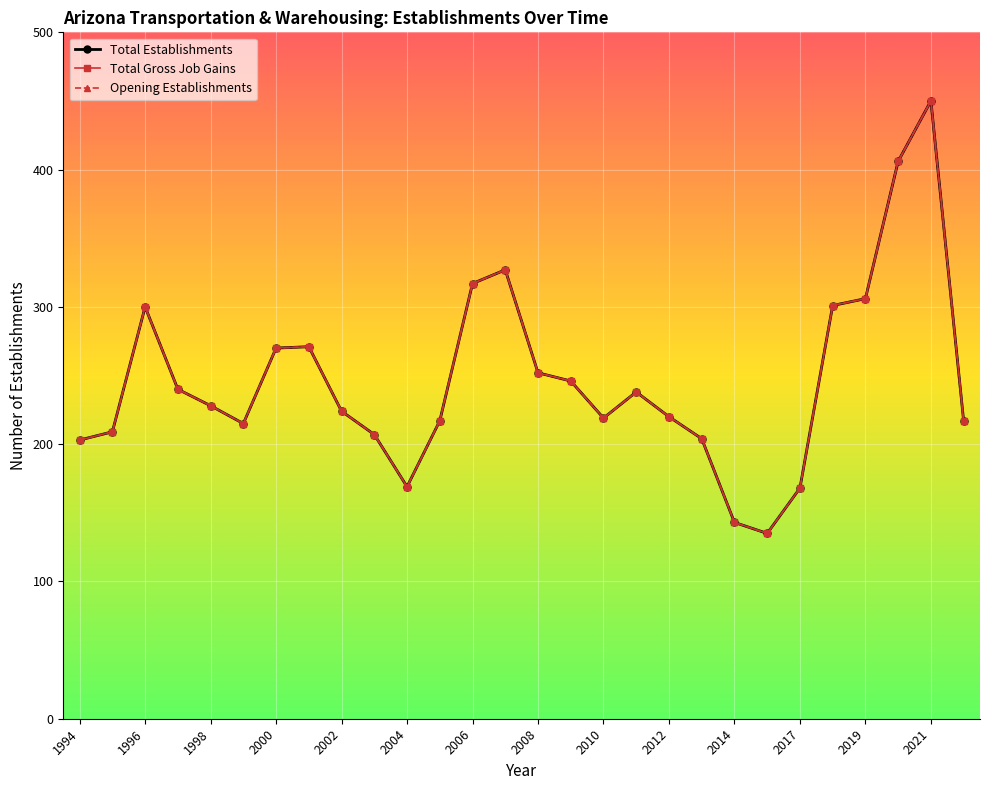

Does the chart have visible grid lines?

Yes